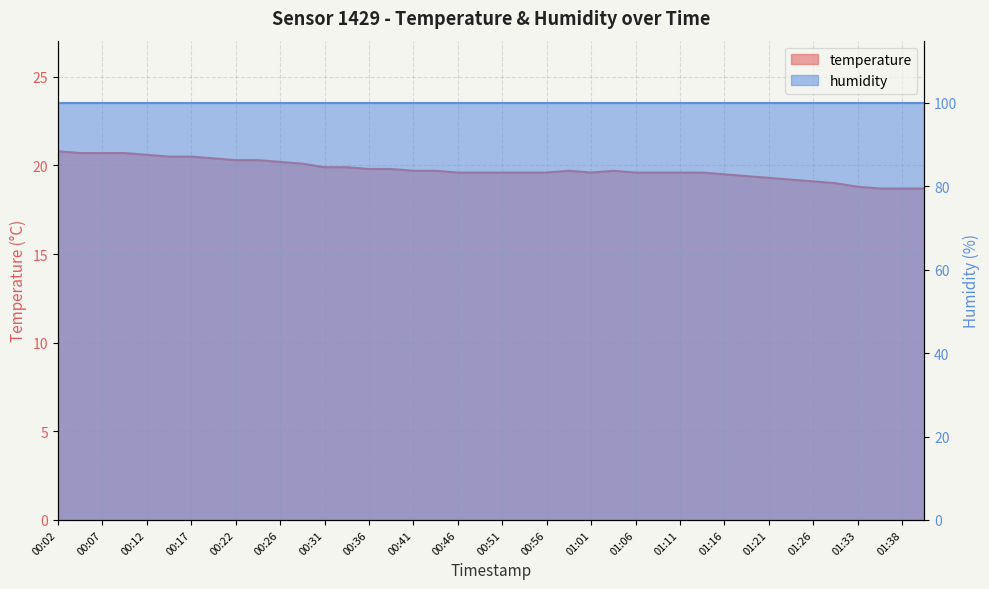

Reading left to right, extract all data points from this chart.

00:02=20.8	00:04=20.7	00:07=20.7	00:09=20.7	00:12=20.6	00:14=20.5	00:17=20.5	00:19=20.4	00:22=20.3	00:24=20.3	00:26=20.2	00:29=20.1	00:31=19.9	00:34=19.9	00:36=19.8	00:39=19.8	00:41=19.7	00:44=19.7	00:46=19.6	00:49=19.6	00:51=19.6	00:54=19.6	00:56=19.6	00:59=19.7	01:01=19.6	01:04=19.7	01:06=19.6	01:08=19.6	01:11=19.6	01:13=19.6	01:16=19.5	01:18=19.4	01:21=19.3	01:23=19.2	01:26=19.1	01:28=19.0	01:33=18.8	01:36=18.7	01:38=18.7	01:41=18.7